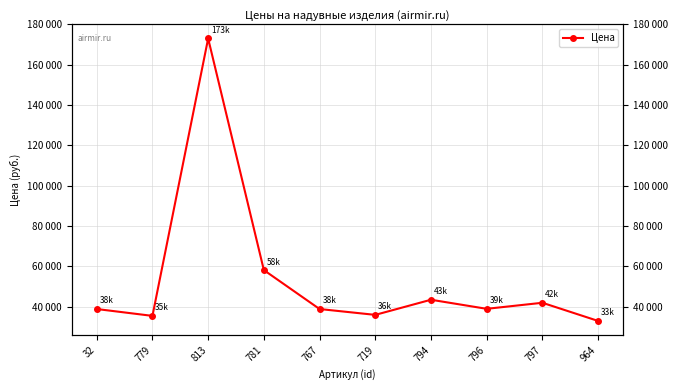

Reading left to right, transcribe all the data shown in this chart.

32=38900	779=35500	813=173000	781=58200	767=38900	719=36000	794=43500	796=39000	797=42000	964=33000